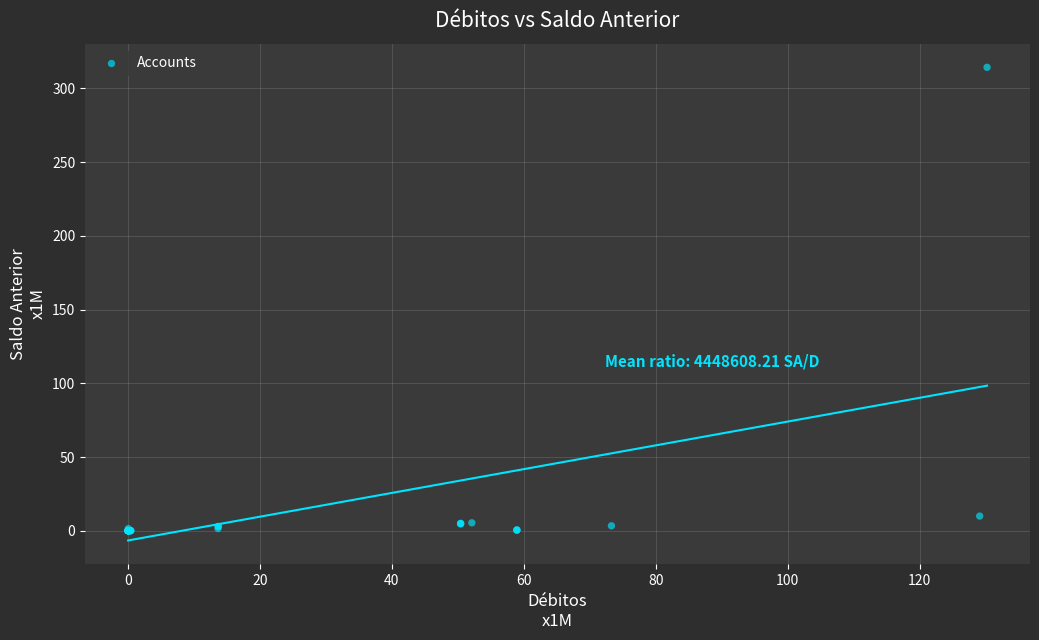

What Y value in the scatter plot is closest to 157?

9.9